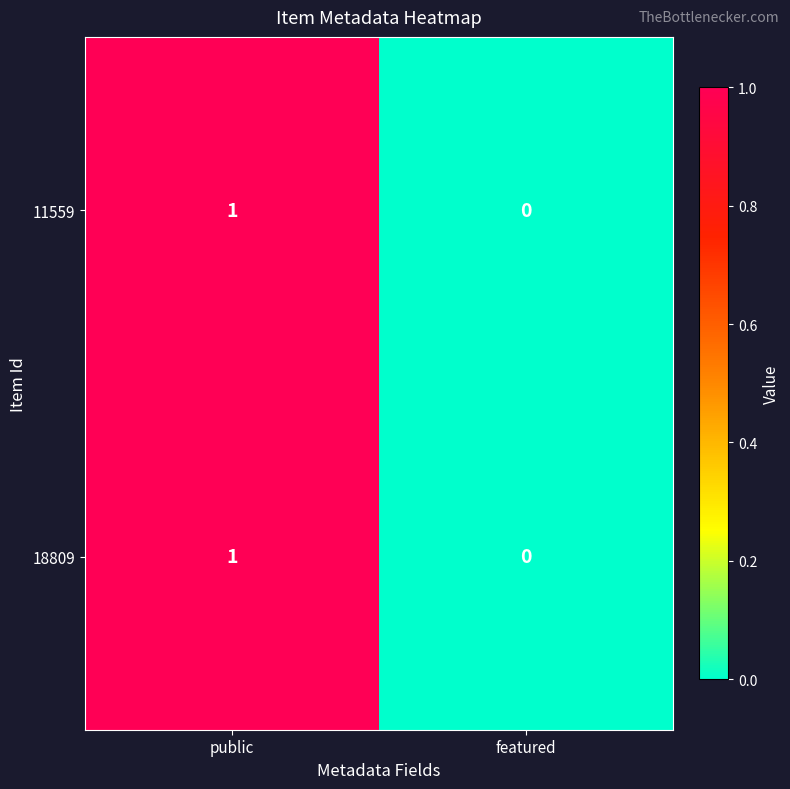

At which category does the chart reach its minimum across all series?

featured